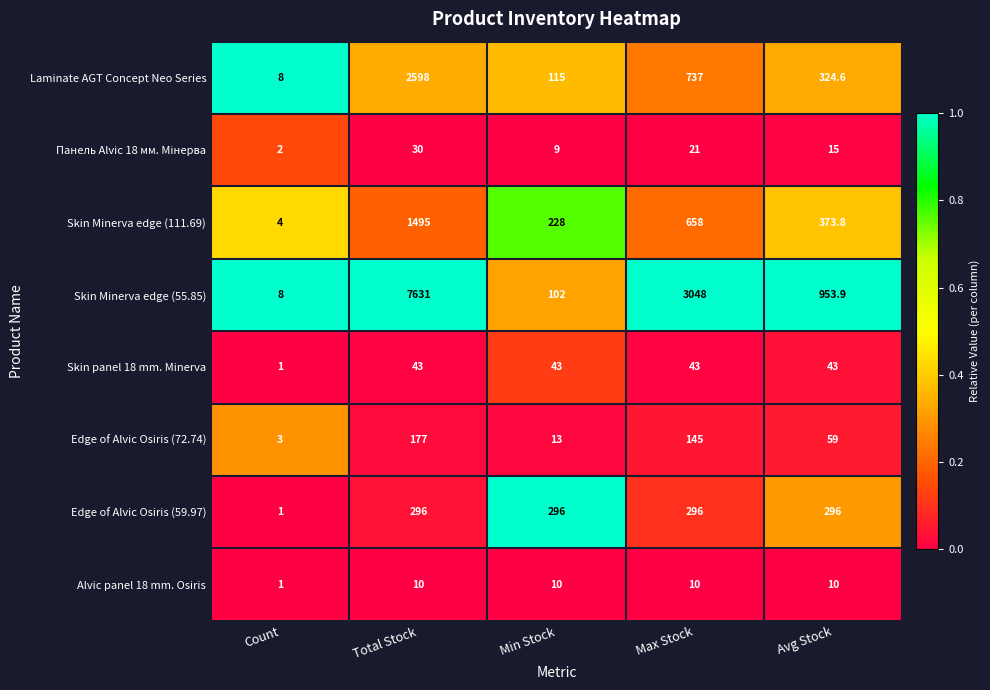

Rank the categories by Skin Minerva edge (55.85) value from lowest to highest.

Count, Min Stock, Avg Stock, Max Stock, Total Stock